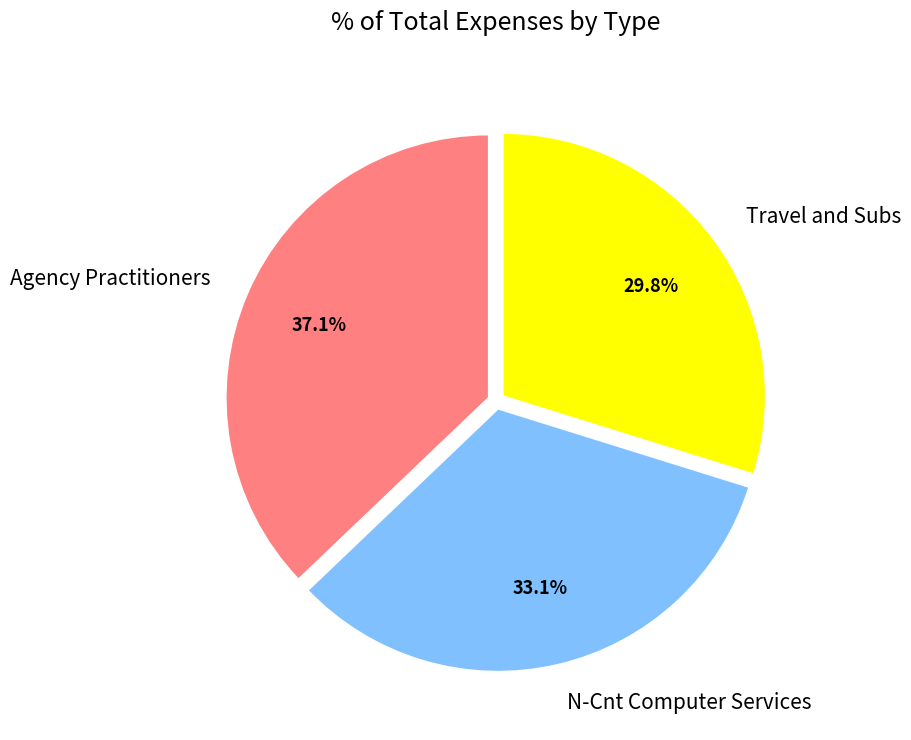

Rank the categories by value from highest to lowest.

Agency Practitioners, N-Cnt Computer Services, Travel and Subs